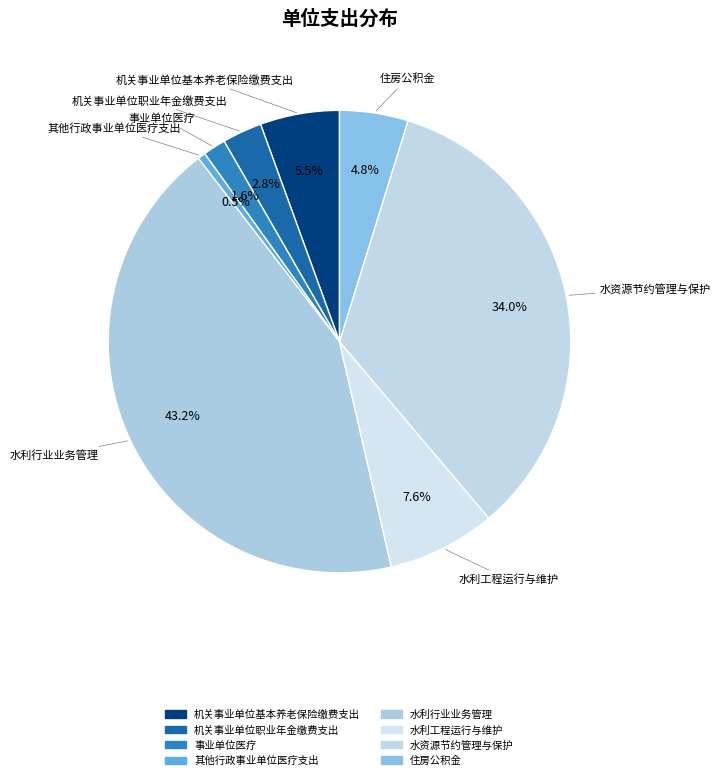

To the nearest percent, what is the difference between the 水资源节约管理与保护 and 水利行业业务管理 slice percentages?

9%